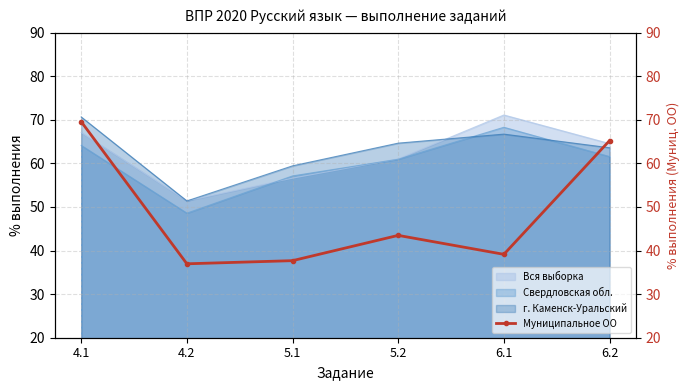

Does the chart have visible grid lines?

Yes